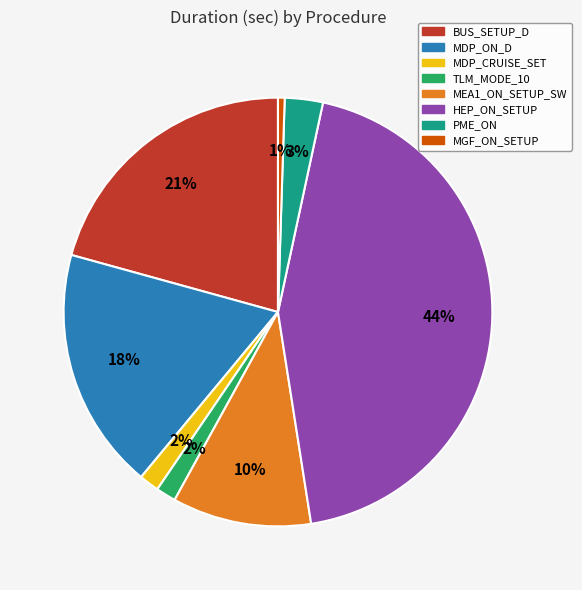

True or false: TLM_MODE_10 accounts for 2% of the total.

True